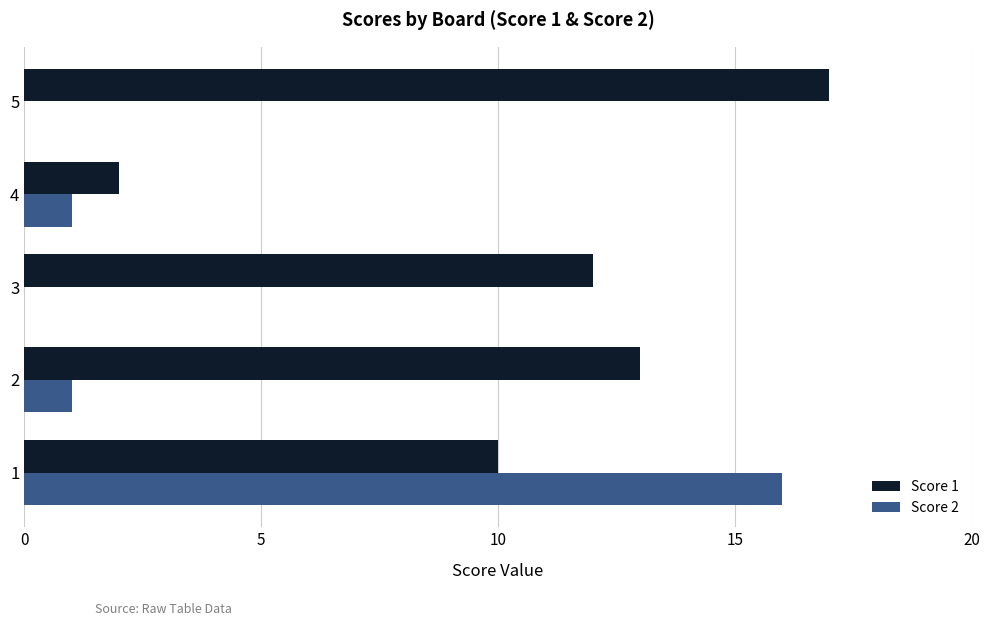

At which category is the sum across all series the highest?

1